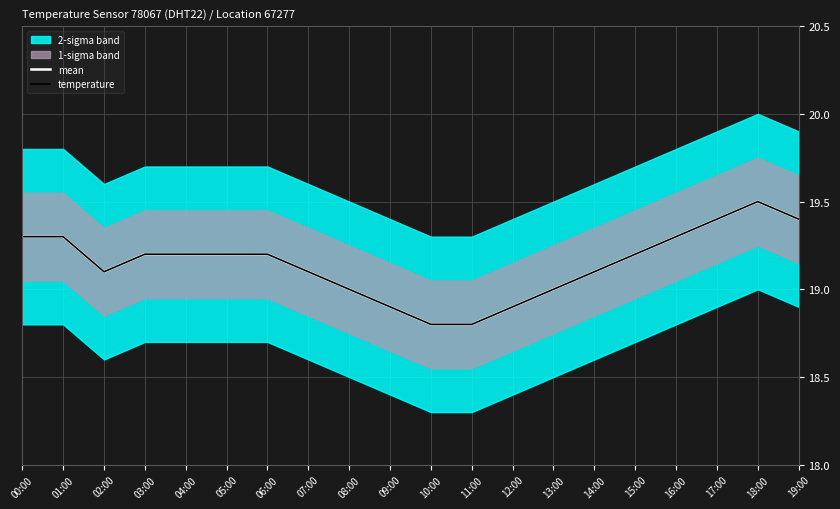

The value of mean at 17:00 is 13.2. True or false?

False